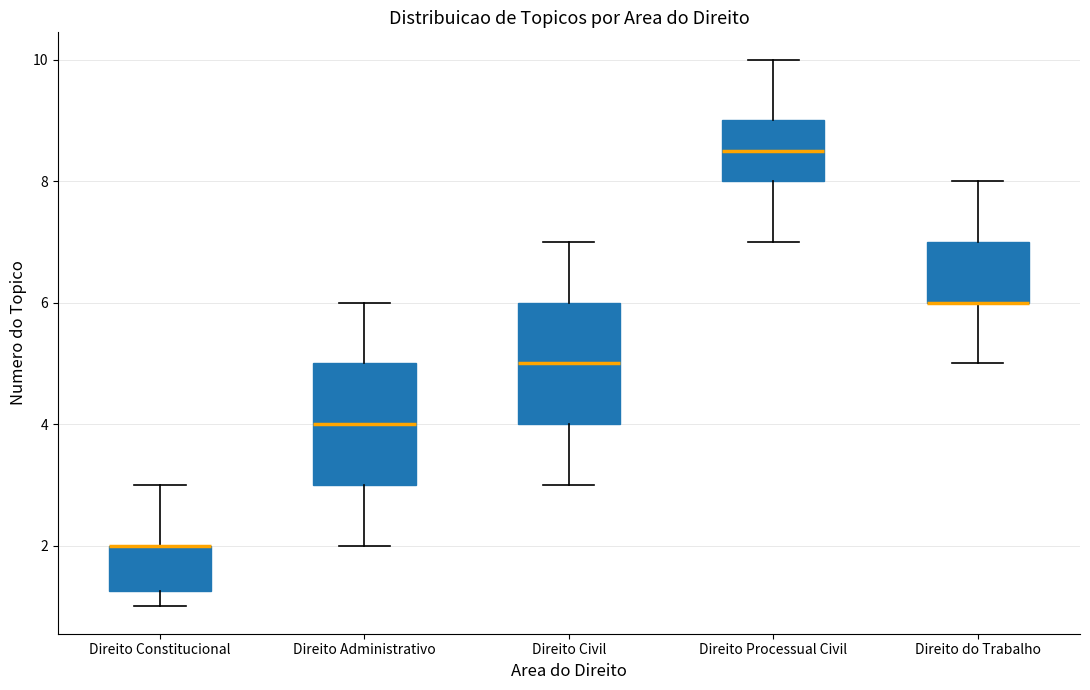

Where does the upper whisker of the box for Direito Constitucional end on the y-axis? The values are not printed on the chart, so give them approximately, as read against the axis.

3.0